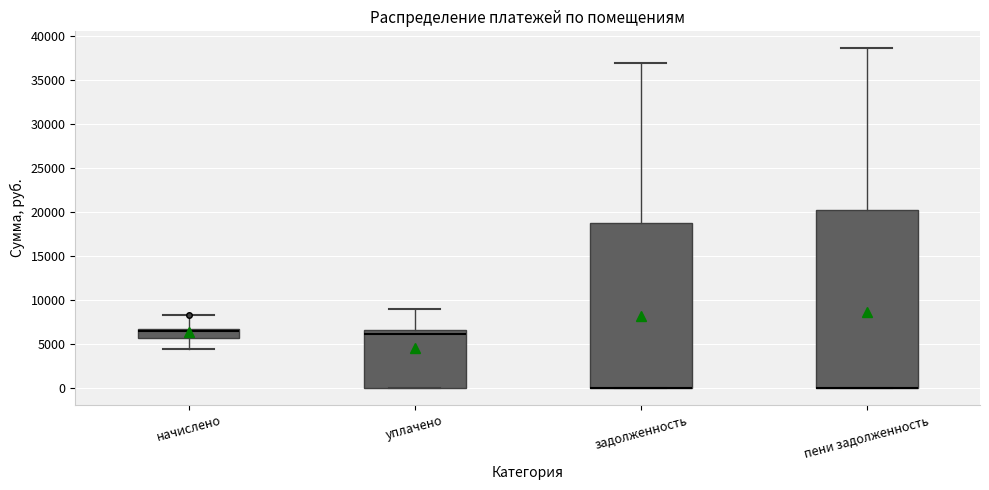

Reading left to right, transcribe this box plot: for each box, give where its median line is, the range the box spans, and where its two whiskers end, as read against the y-axis. The values are not printed on the chart, so give them approximately, as read against the axis.

начислено: median 6500, box 5500 to 7000, whiskers 4500 to 8500
уплачено: median 6000, box 0 to 6500, whiskers 0 to 9000
задолженность: median 0 (drawn on the box's lower edge), box 0 to 18500, whiskers 0 to 37000
пени задолженность: median 0 (drawn on the box's lower edge), box 0 to 20000, whiskers 0 to 38500